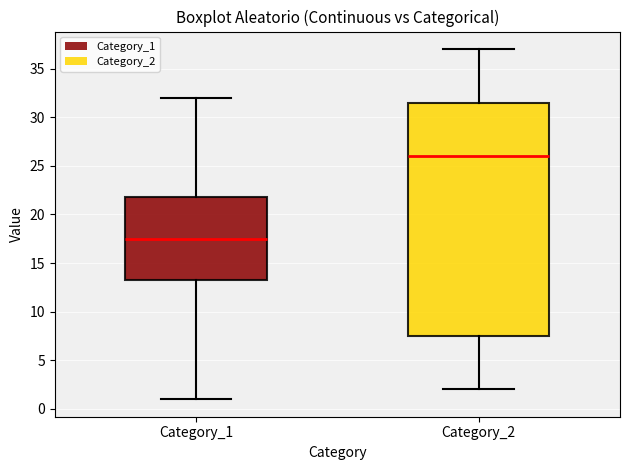

Which box has the lowest median line?

Category_1